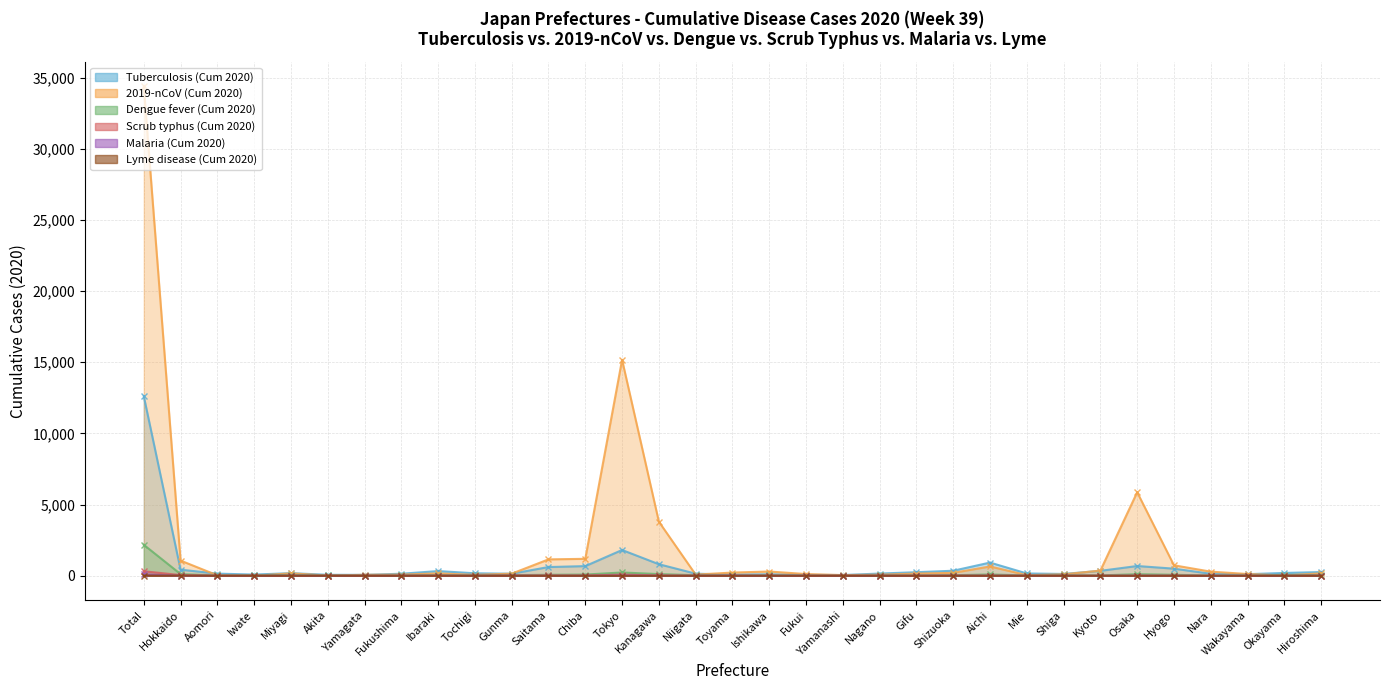

At which category is the sum across all series the highest?

Total